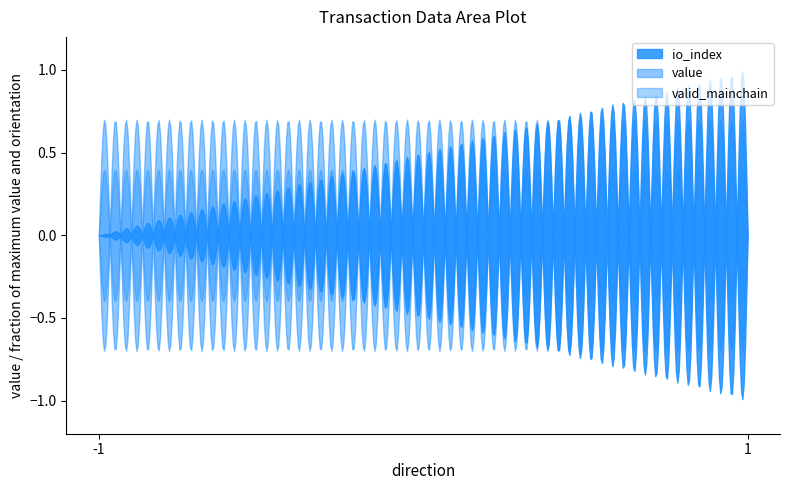

Which series changed the most between 1 and 1?

io_index